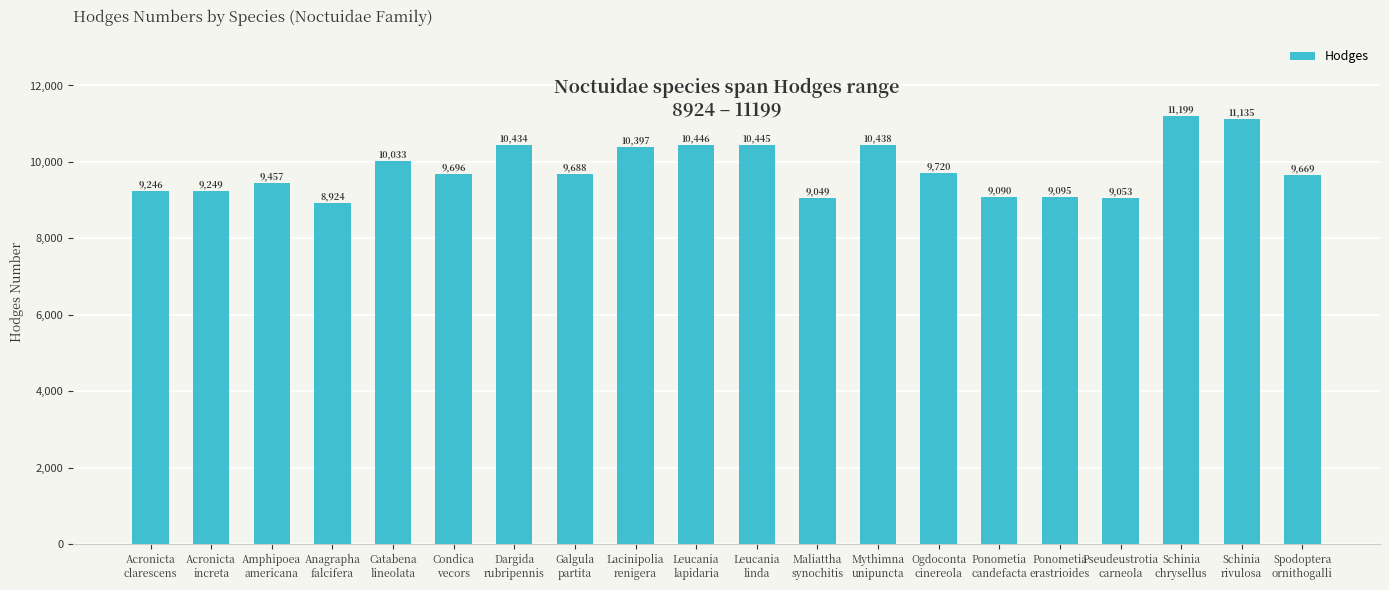

What is the label of the 8th bar from the right?

Mythimna
unipuncta